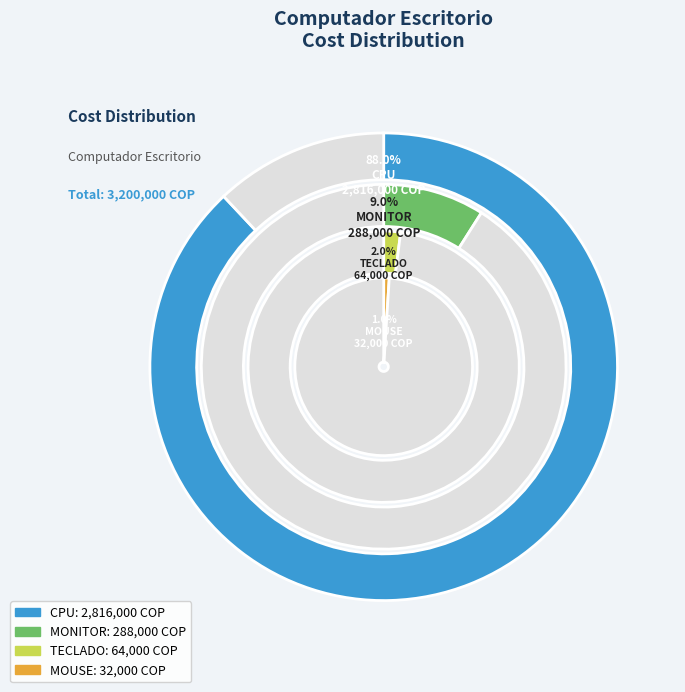

Count the number of slices in the pie.

4